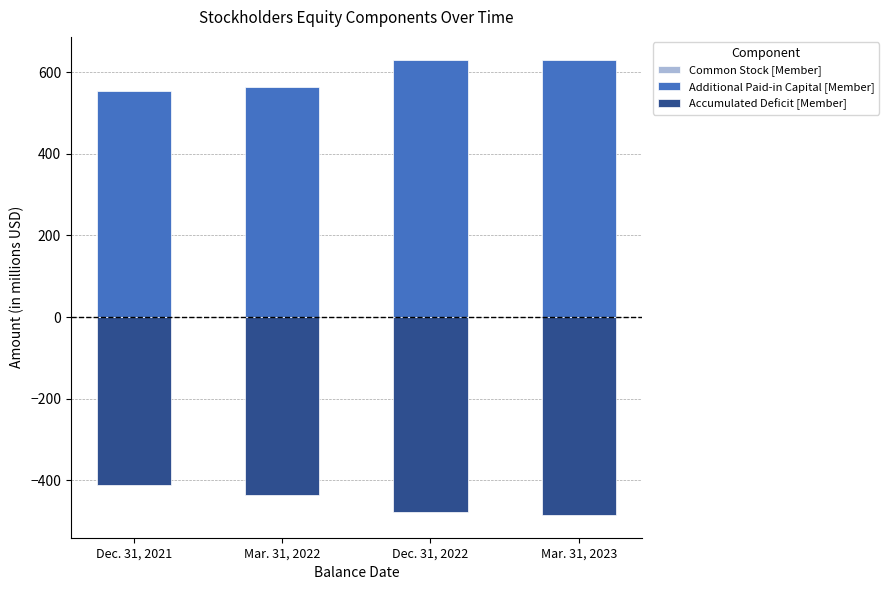

Which series has the largest total across all categories?

Additional Paid-in Capital [Member]